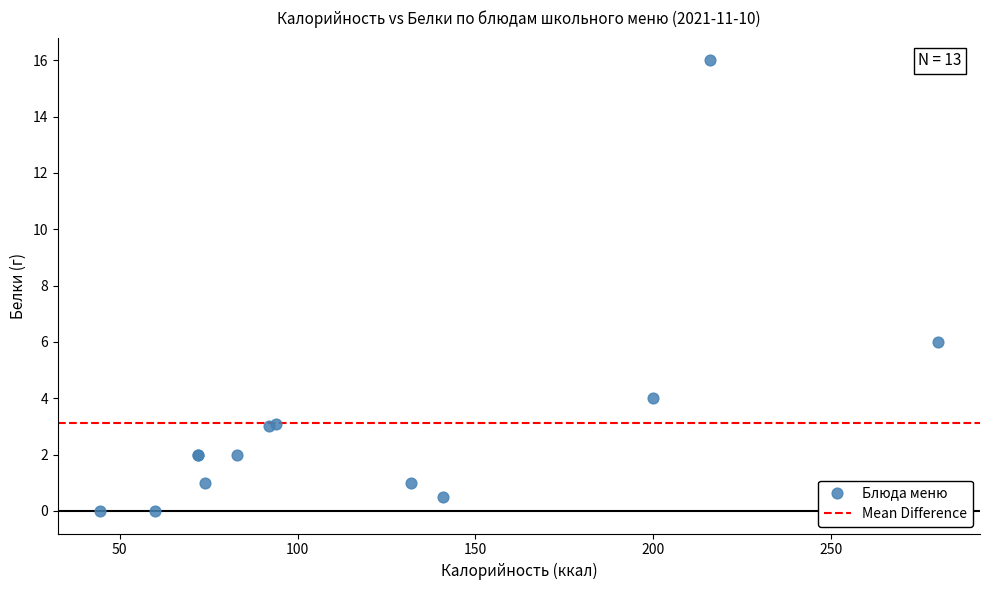

What Y value in the scatter plot is closest to 8?

6.0